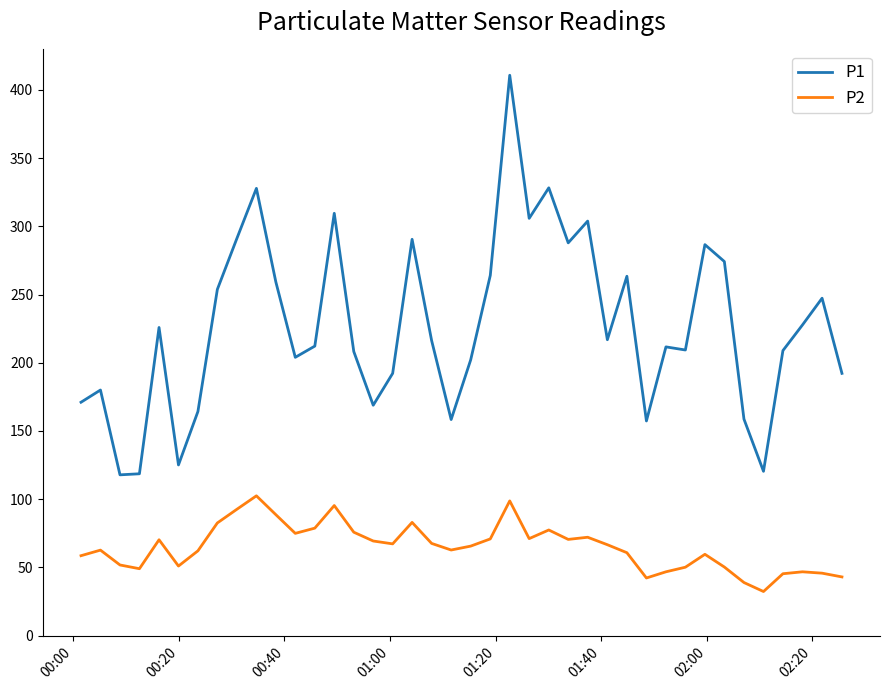

True or false: P2 and P1 cross at least once.

False